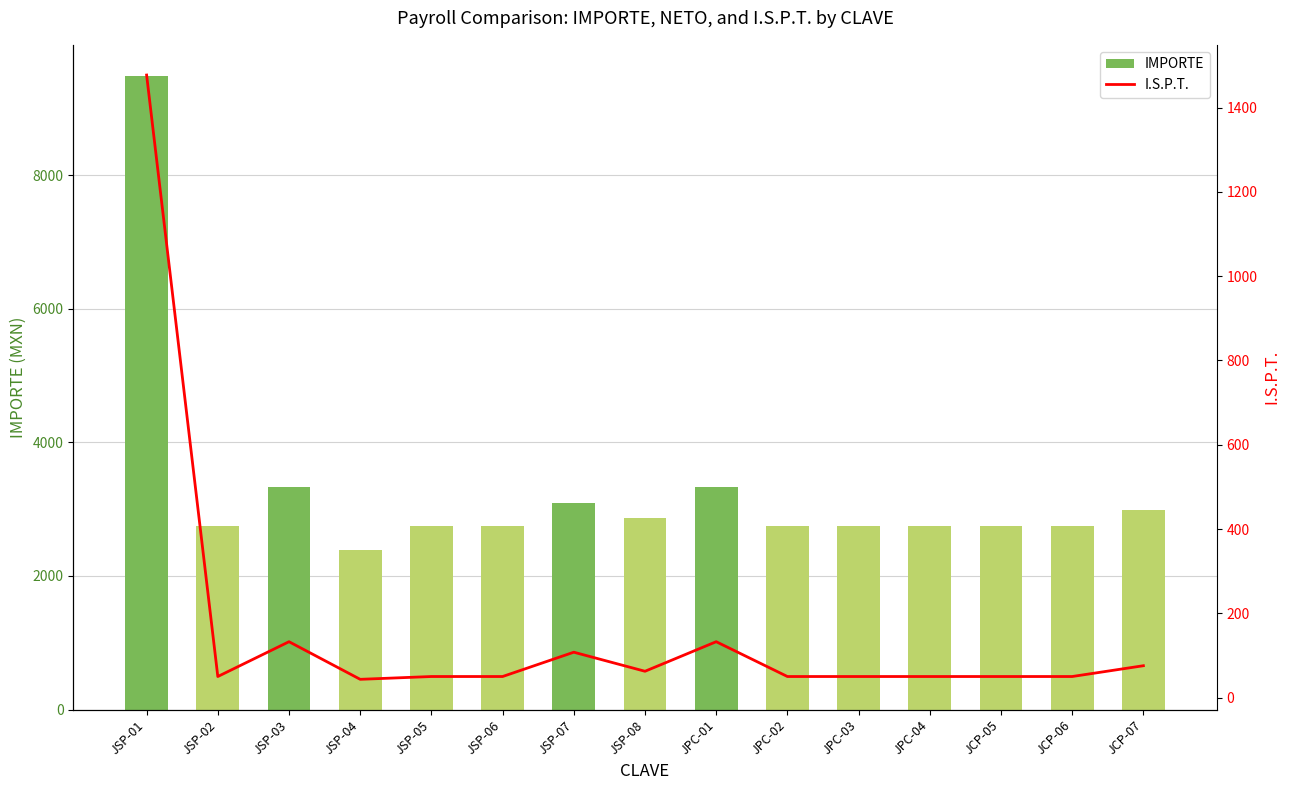

Are the bars grouped side by side (vs. stacked)?

Yes